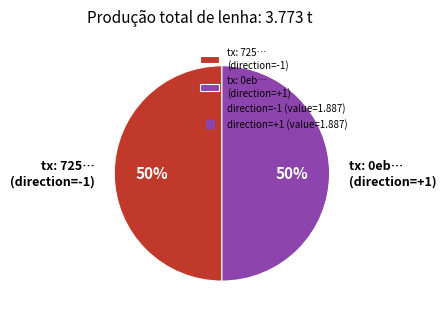

Do tx: 0eb… (direction=+1) and tx: 725… (direction=-1) together represent more than half of the pie?

Yes